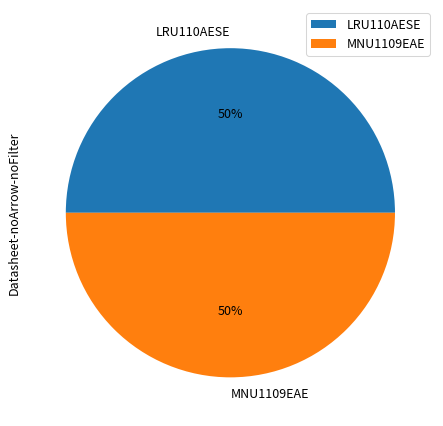

Is the sum of MNU1109EAE and LRU110AESE greater than half?

Yes